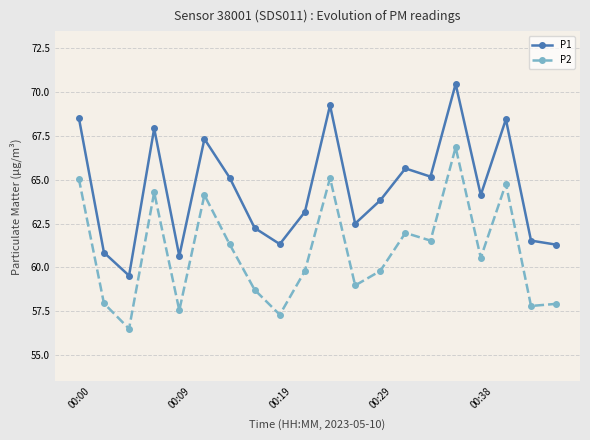

True or false: P2 has more than 2 points higher than both neighbors.

True